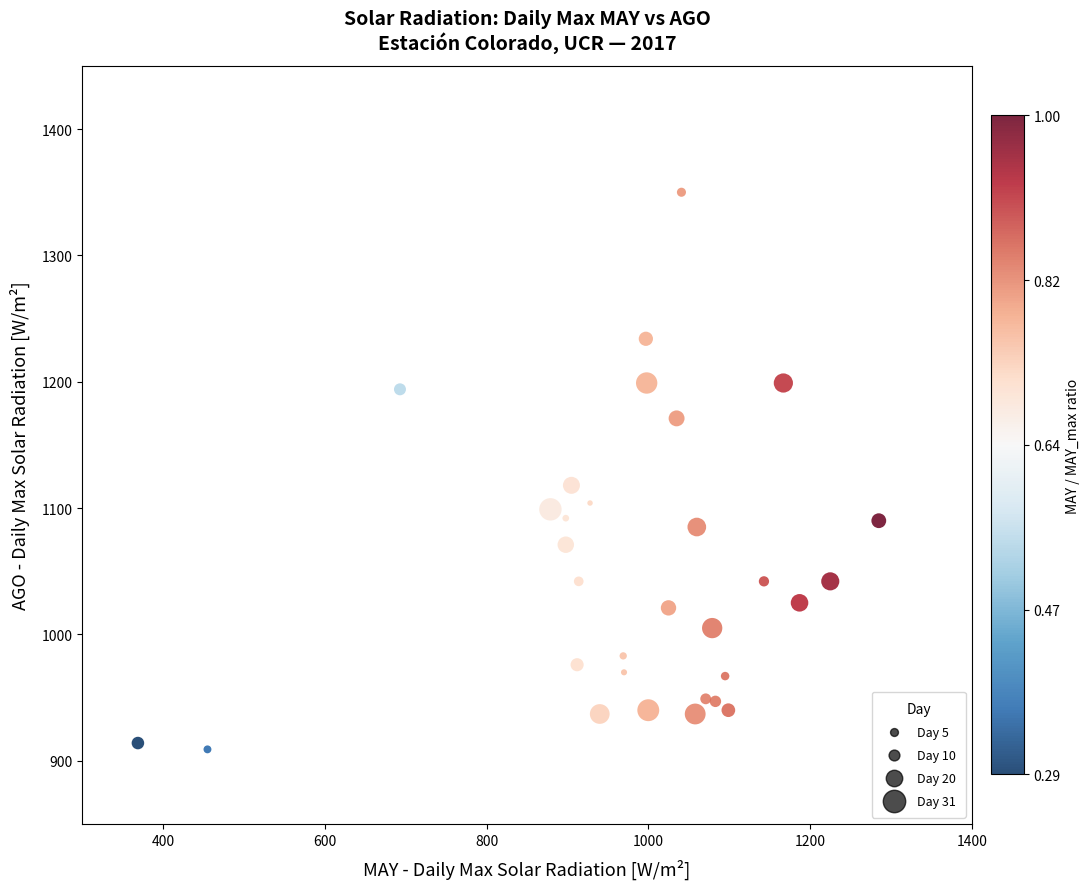

What is the range of X values (max minus min)?

916